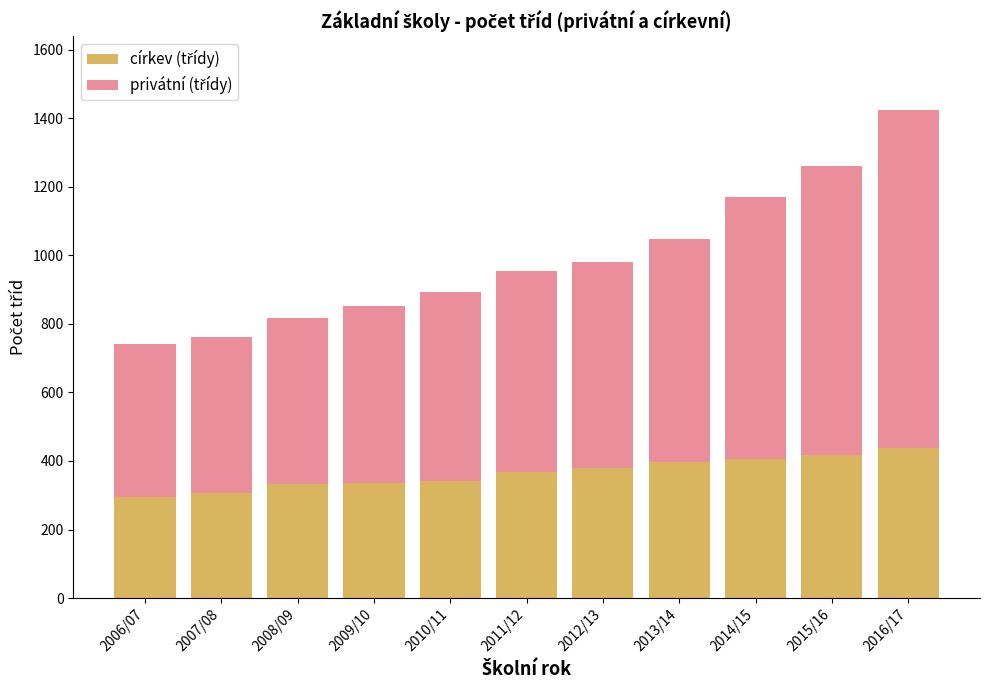

What is the total value across all series at 2015/16?

1260